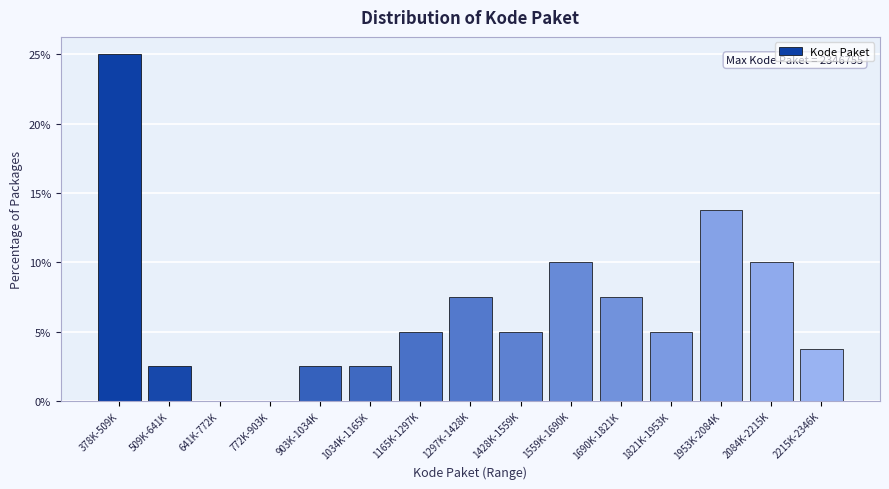

Reading left to right, extract all data points from this chart.

378K-509K=25.0	509K-641K=2.5	641K-772K=0.0	772K-903K=0.0	903K-1034K=2.5	1034K-1165K=2.5	1165K-1297K=5.0	1297K-1428K=7.5	1428K-1559K=5.0	1559K-1690K=10.0	1690K-1821K=7.5	1821K-1953K=5.0	1953K-2084K=13.8	2084K-2215K=10.0	2215K-2346K=3.8